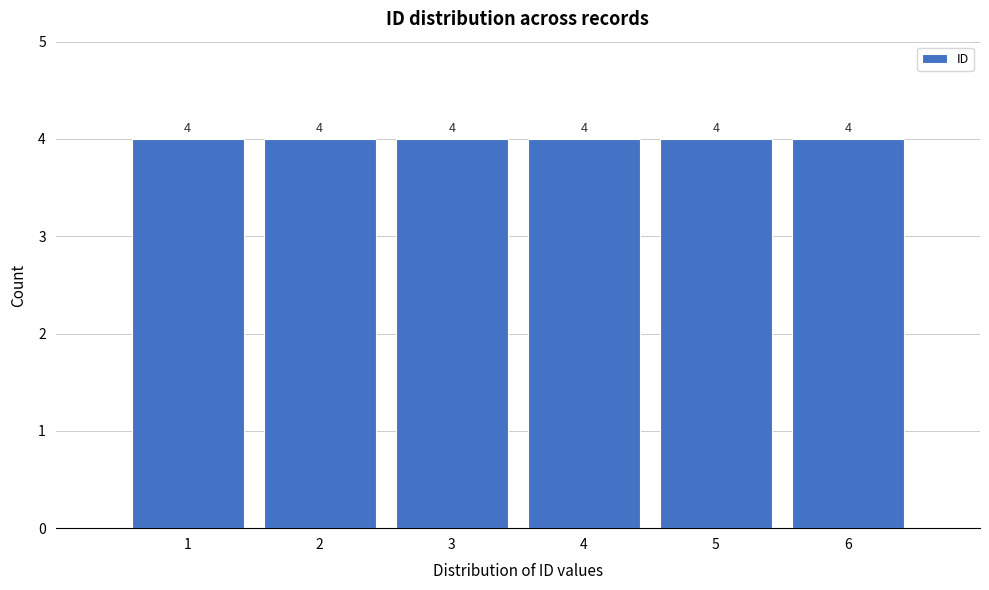

Reading left to right, list every bar in this chart as the range it spans on the x-axis followed by its height.

0.5 to 1.5: 4
1.5 to 2.5: 4
2.5 to 3.5: 4
3.5 to 4.5: 4
4.5 to 5.5: 4
5.5 to 6.5: 4